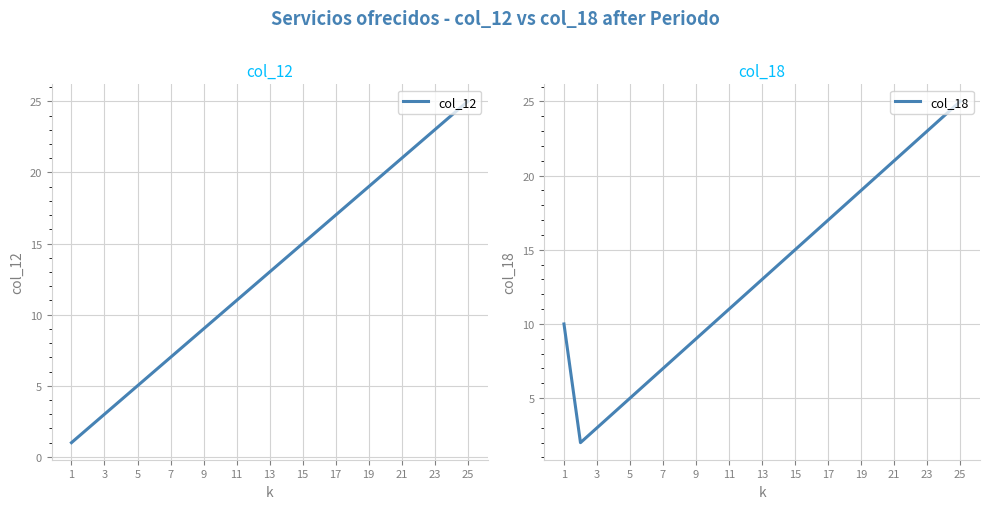

What is the average value of the col_12 series?

13